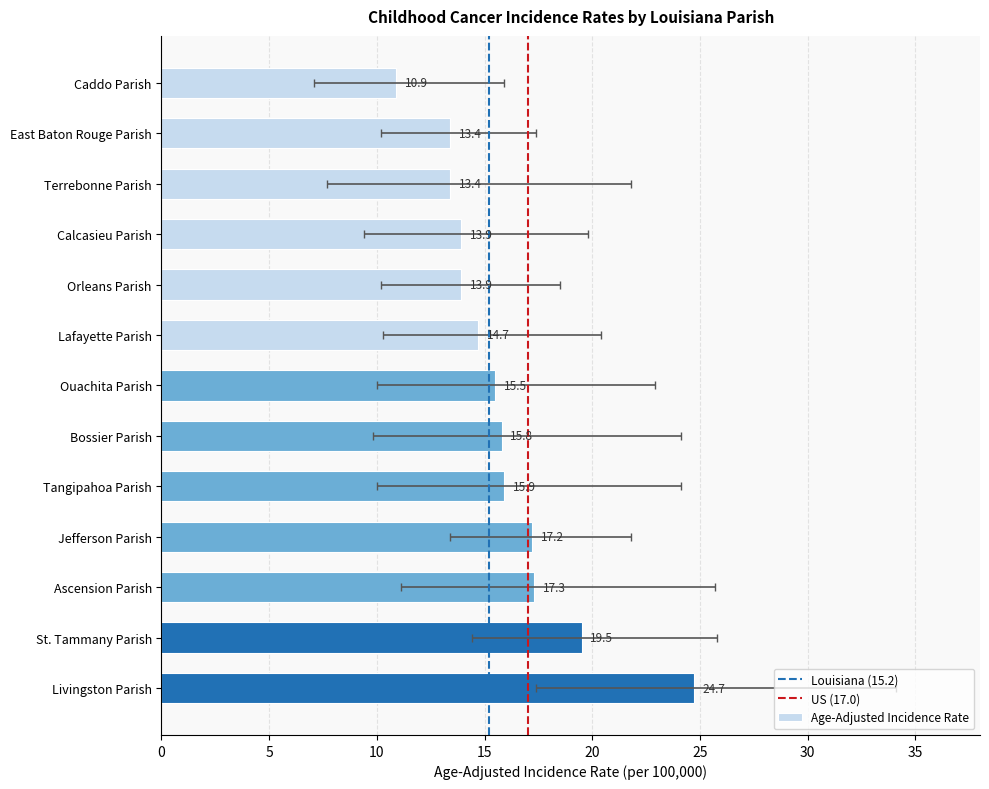

Is the value of Age-Adjusted Incidence Rate at Jefferson Parish greater than the value of Upper 95% CI at Livingston Parish?

No